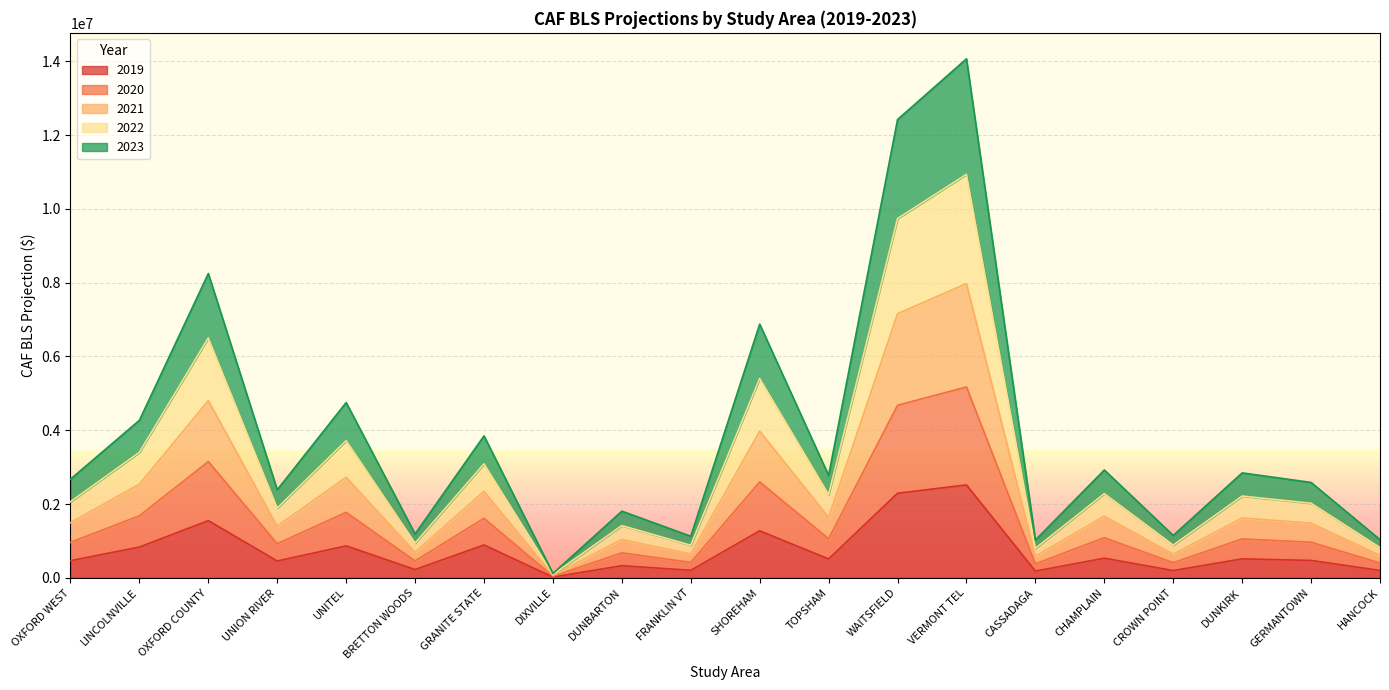

Which series has the widest spread of values?

2021